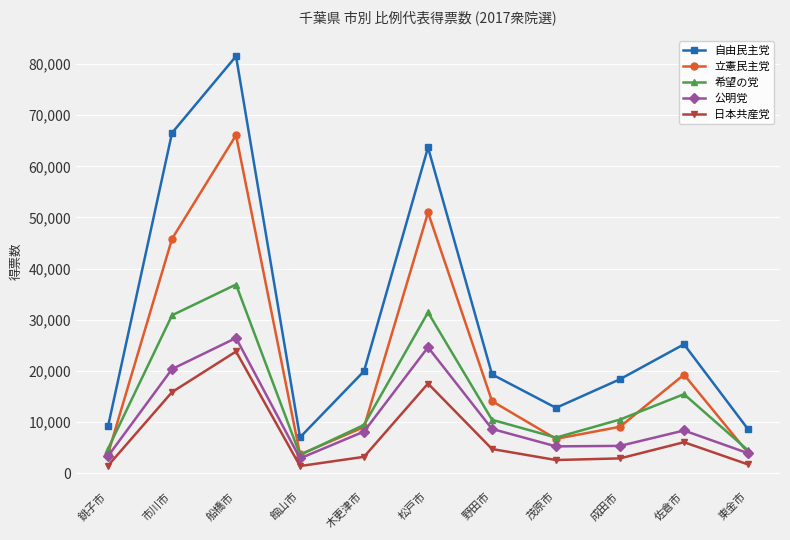

What is the value of the 希望の党 point at the 10th from the left?

15453